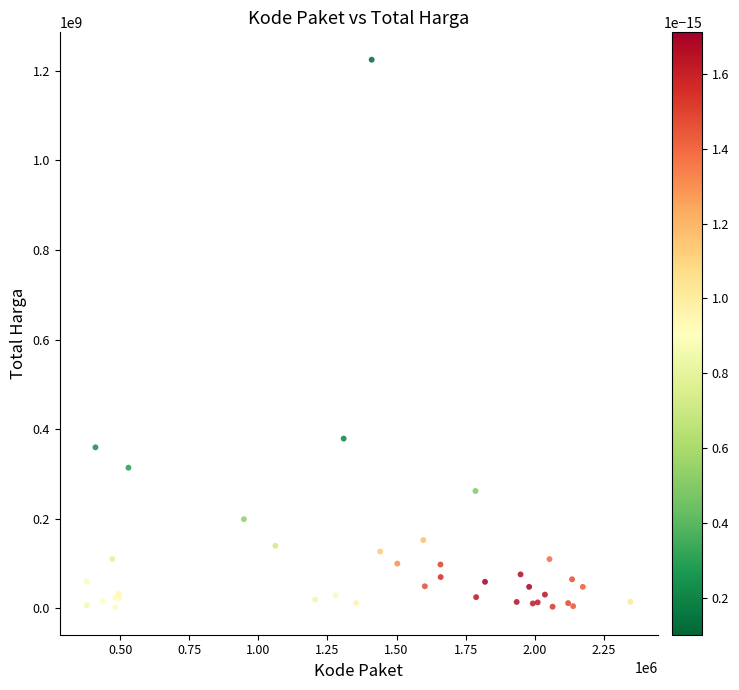

What Y value in the scatter plot is closest to 613538875?

379075000